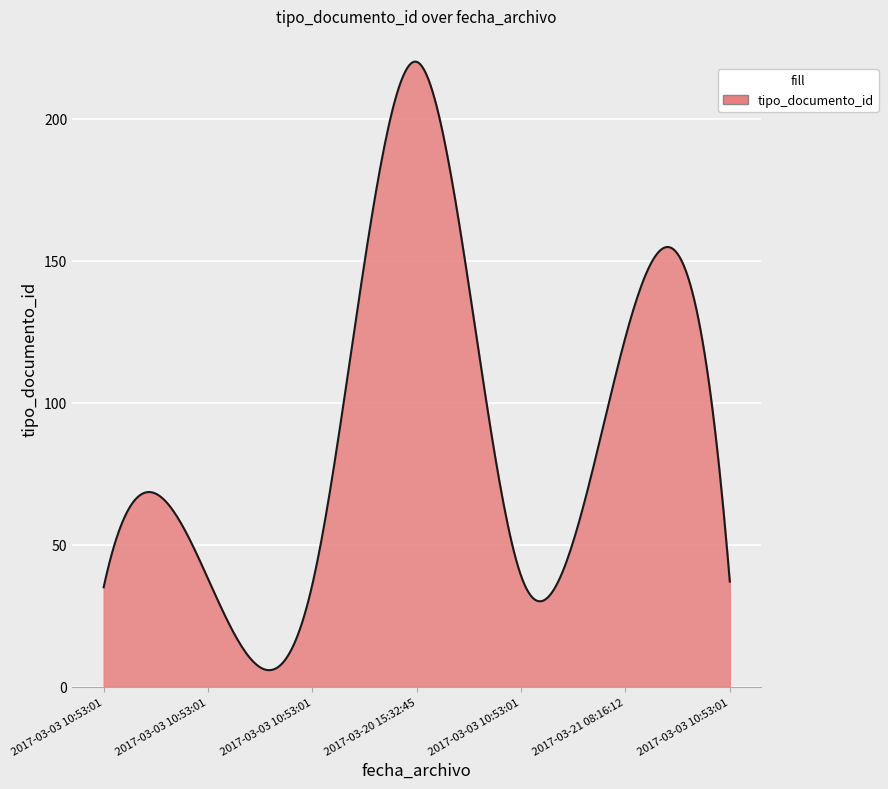

What is the difference between the maximum and minimum values?

214.3